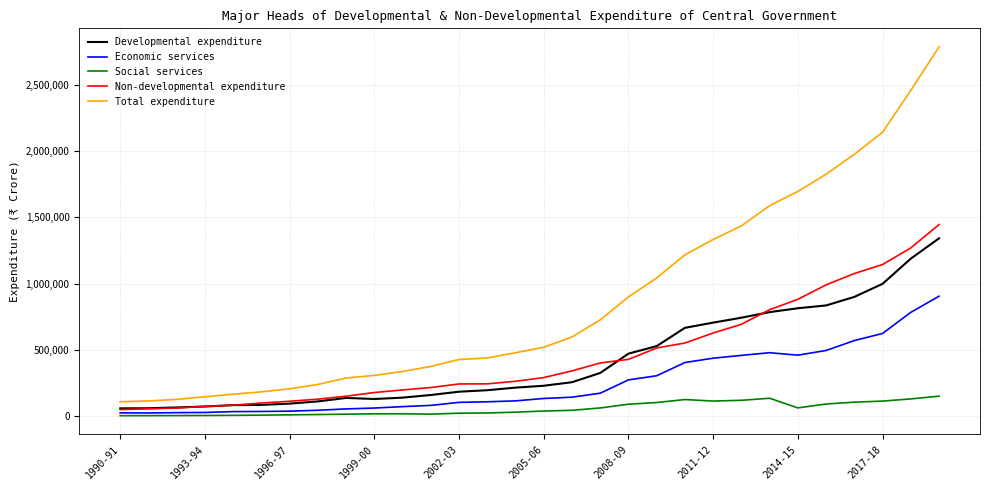

What are all the series names shown in the legend?

Developmental expenditure, Economic services, Social services, Non-developmental expenditure, Total expenditure